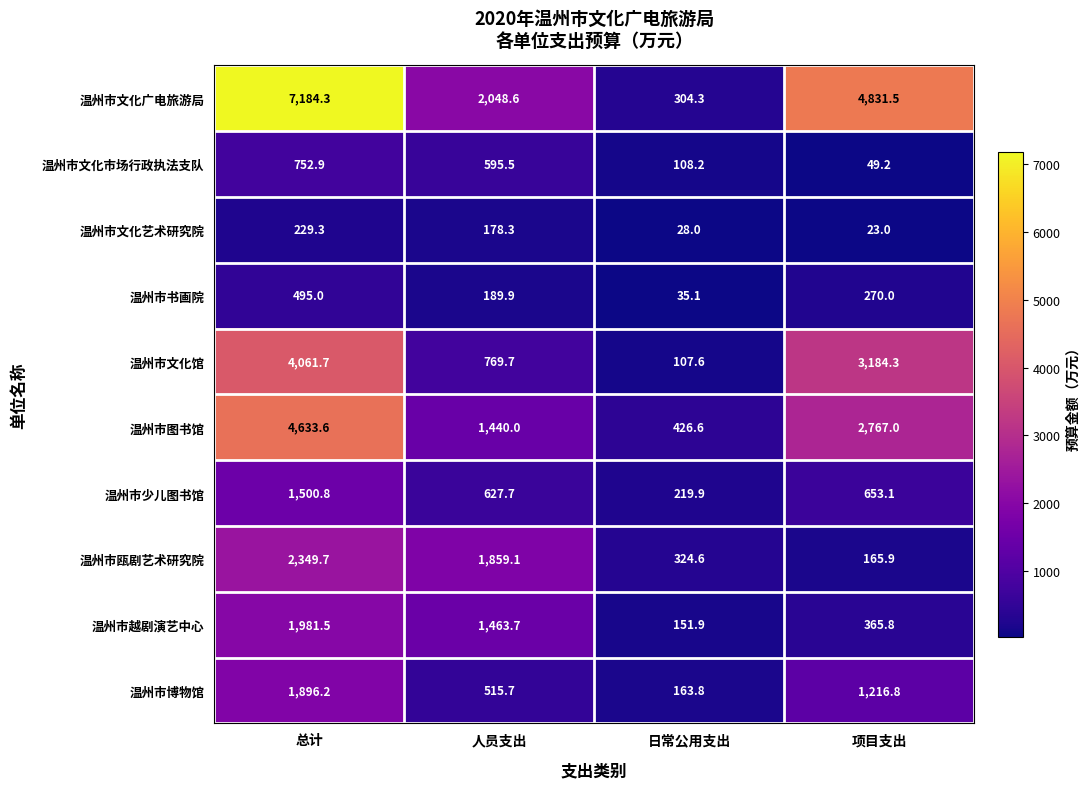

At which label is 温州市文化馆 closest to 2084?

项目支出